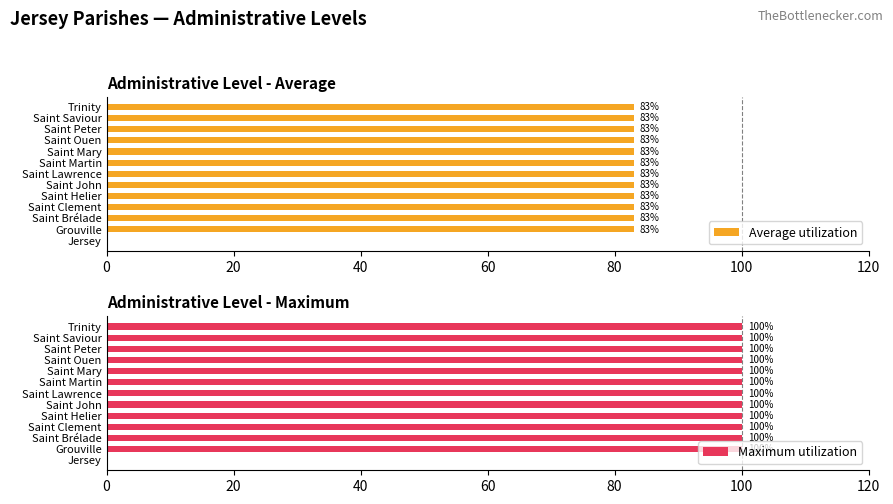

What is the average value of the Maximum utilization series?

92